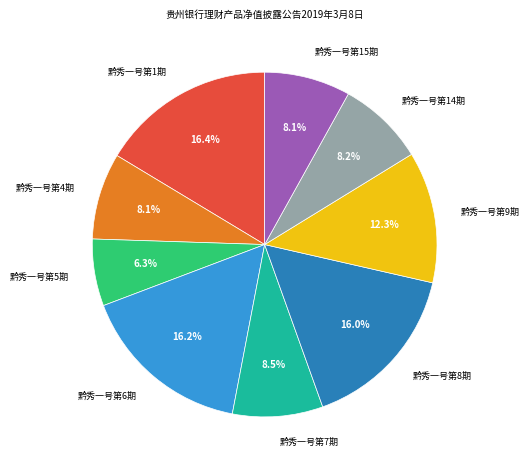

Is there a majority slice in this chart?

No